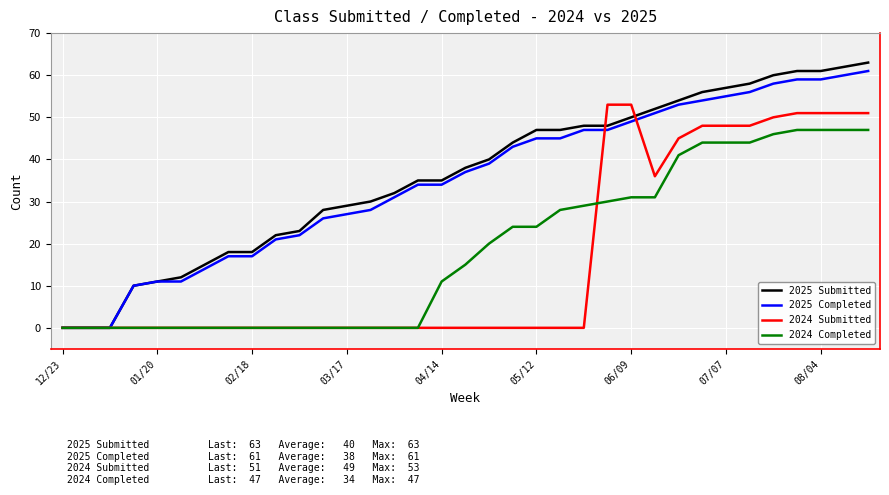

What is the average value of the 2025 Completed series?

35